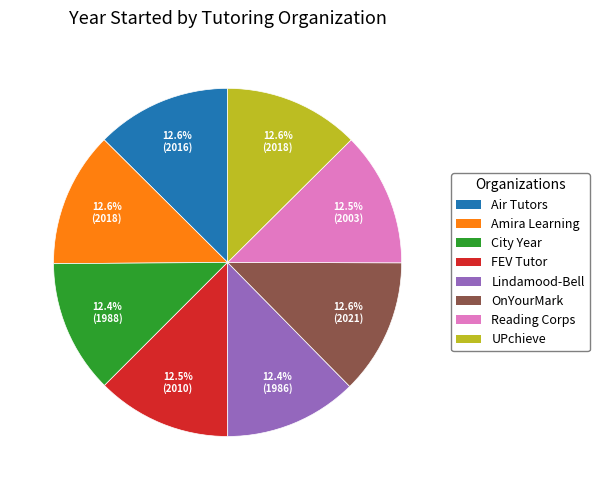

Does any single category account for the majority?

No